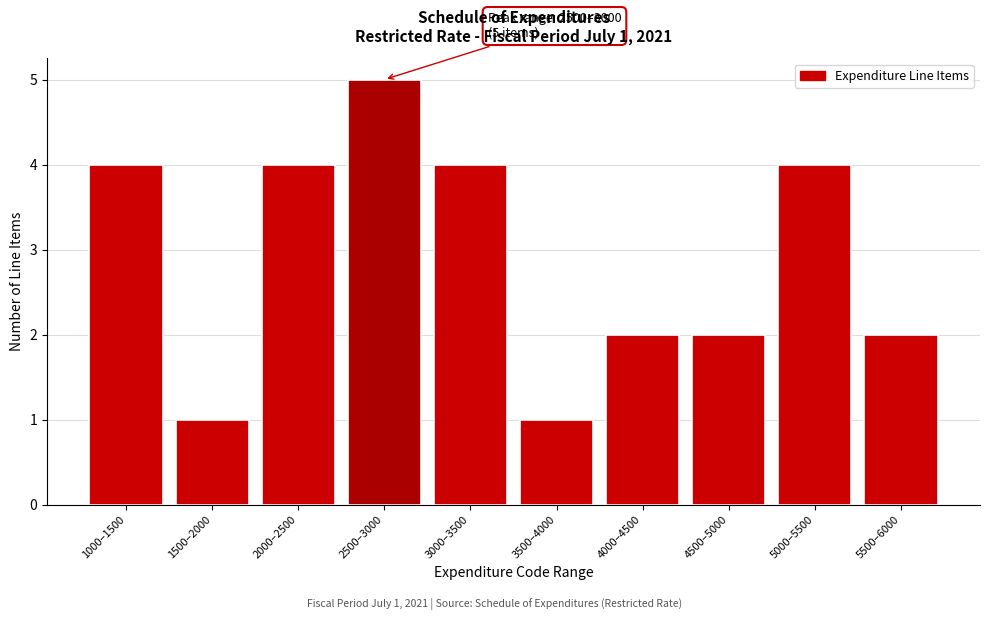

Reading right to left, extract all data points from this chart.

5500–6000=2	5000–5500=4	4500–5000=2	4000–4500=2	3500–4000=1	3000–3500=4	2500–3000=5	2000–2500=4	1500–2000=1	1000–1500=4